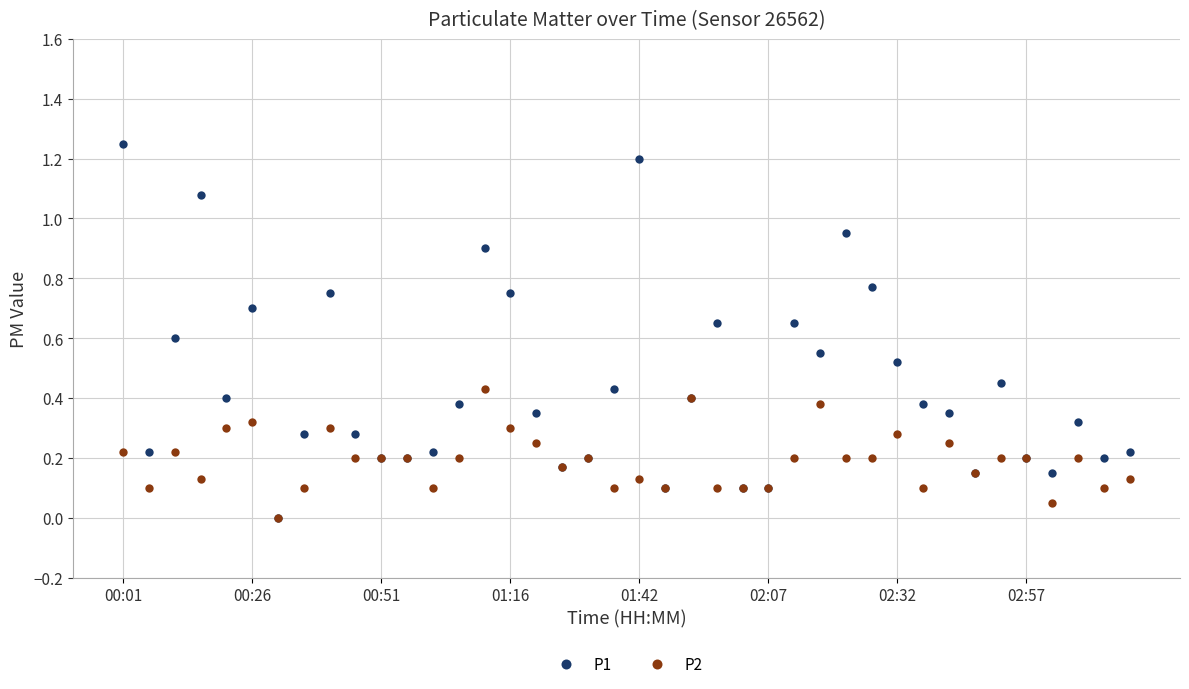

Which series has the largest total across all categories?

P1